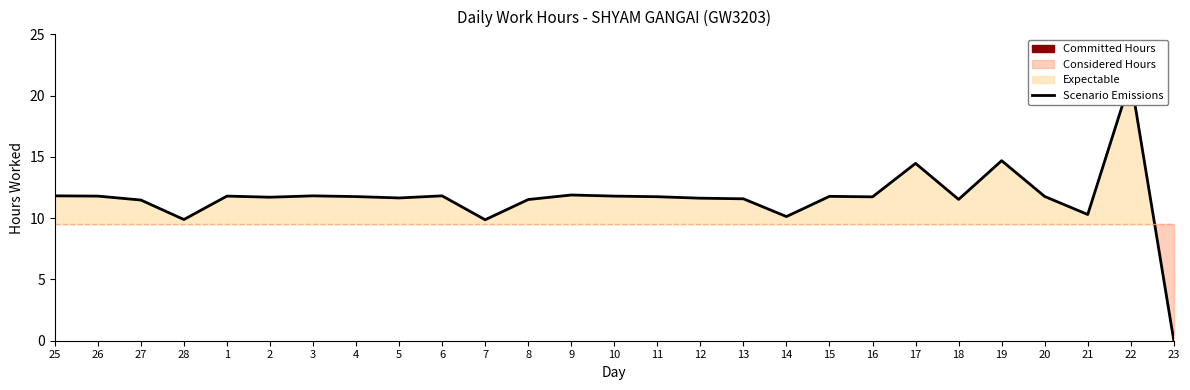

List the labels in order of value, largest first.

22, 19, 17, 9, 25, 3, 6, 26, 1, 10, 15, 20, 4, 11, 16, 2, 5, 12, 13, 18, 8, 27, 21, 14, 28, 7, 23